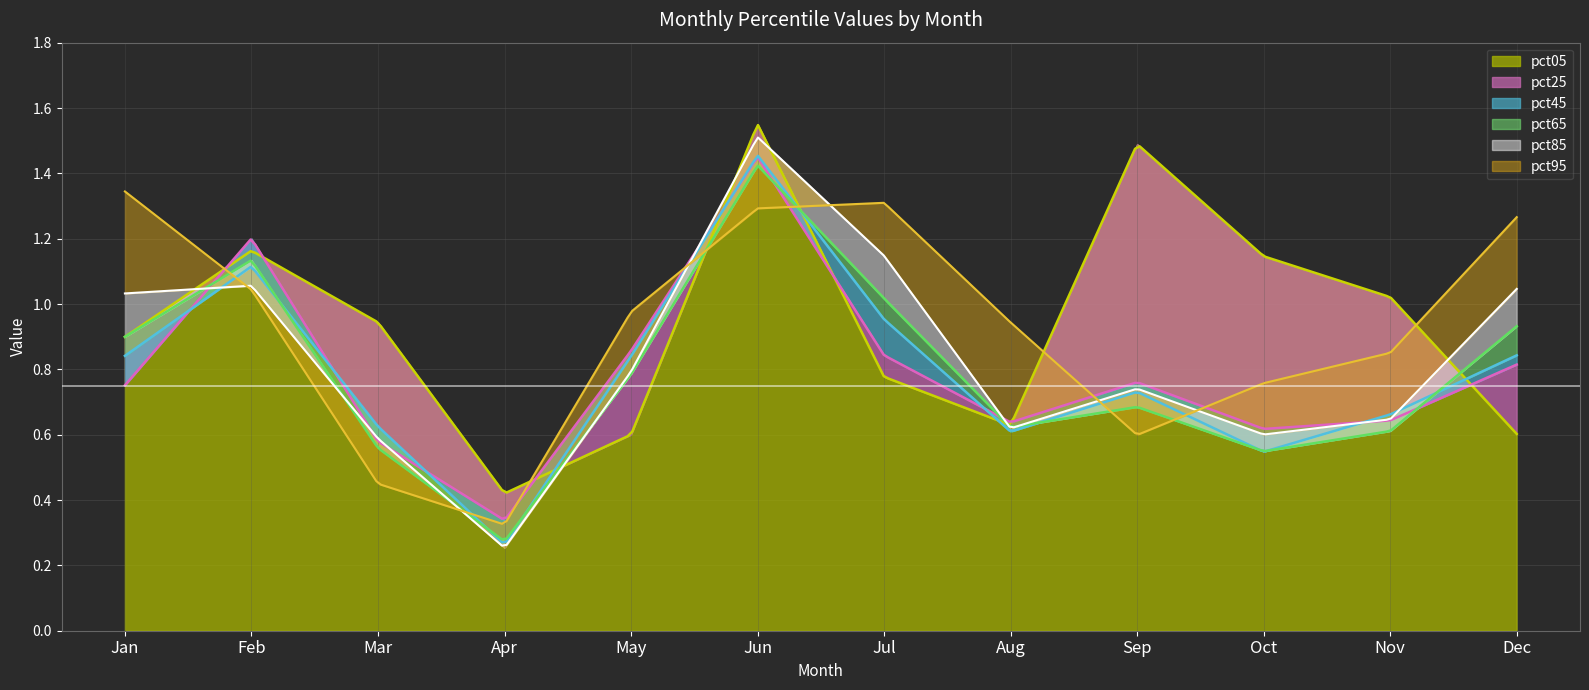

What is the difference between the maximum and minimum values in the pct25 series?

1.1